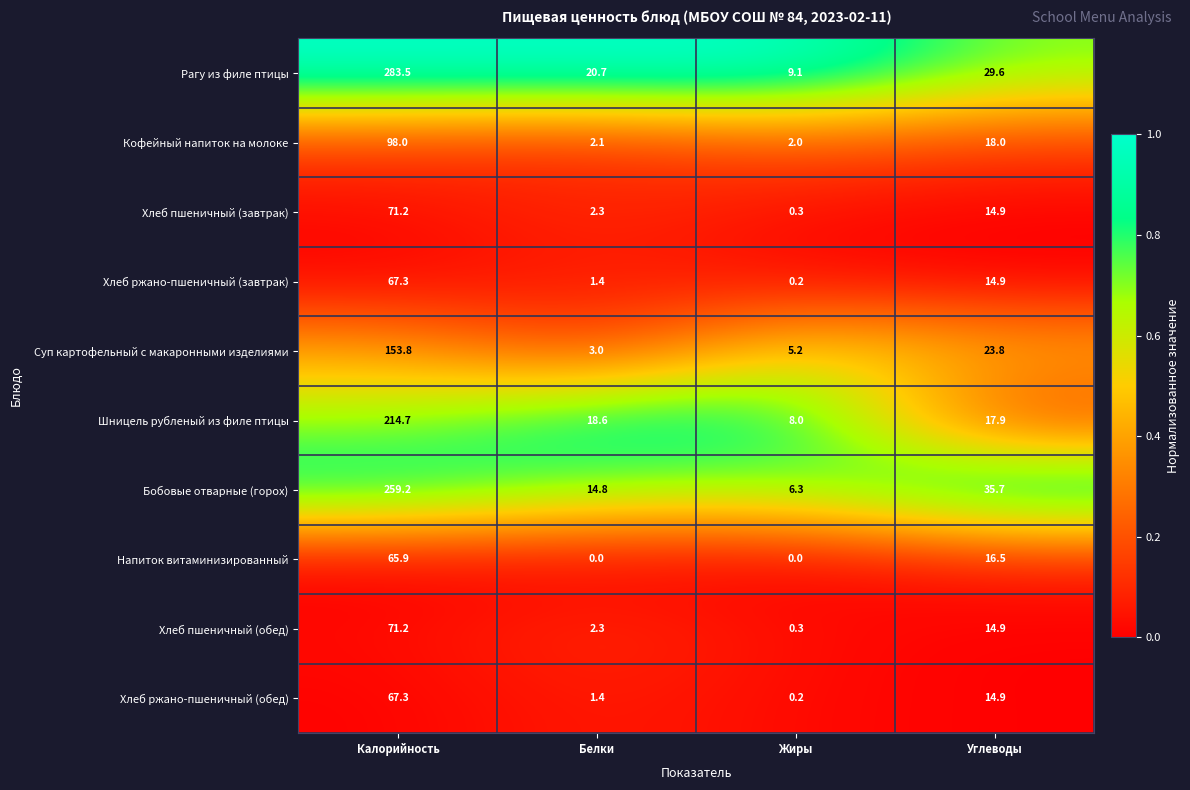

Rank the categories by Бобовые отварные (горох) value from highest to lowest.

Калорийность, Углеводы, Белки, Жиры